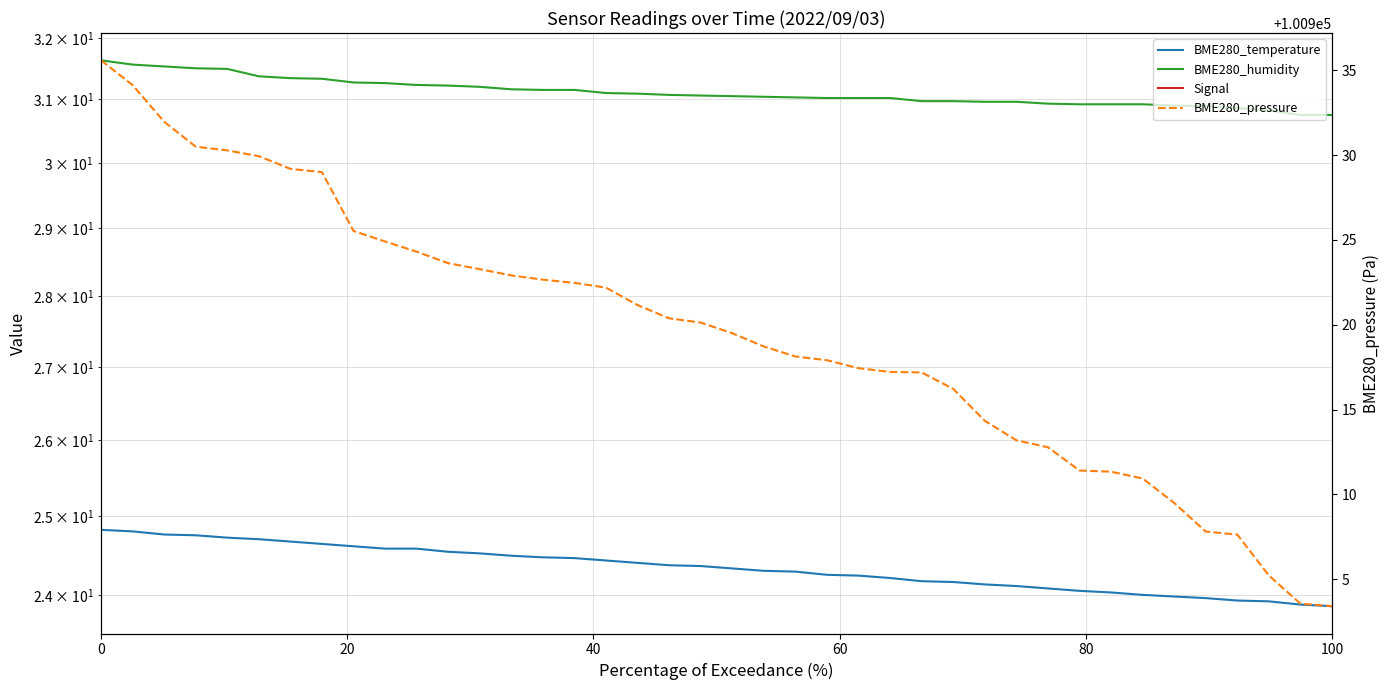

Reading left to right, transcribe all the data shown in this chart.

BME280_temperature: 24.8	24.8	24.8	24.8	24.7	24.7	24.7	24.6	24.6	24.6	24.6	24.5	24.5	24.5	24.5	24.5	24.4	24.4	24.4	24.4	24.3	24.3	24.3	24.2	24.2	24.2	24.2	24.2	24.1	24.1	24.1	24.1	24.0	24.0	24.0	24.0	23.9	23.9	23.9	23.9
BME280_humidity: 31.6	31.6	31.5	31.5	31.5	31.4	31.3	31.3	31.3	31.3	31.2	31.2	31.2	31.2	31.1	31.1	31.1	31.1	31.1	31.1	31.1	31.0	31.0	31.0	31.0	31.0	31.0	31.0	31.0	31.0	30.9	30.9	30.9	30.9	30.9	30.9	30.9	30.8	30.8	30.8
Signal: -76.0	-76.0	-76.0	-76.0	-77.0	-77.0	-77.0	-77.0	-77.0	-77.0	-77.0	-77.0	-77.0	-77.0	-77.0	-77.0	-77.0	-77.0	-77.0	-77.0	-77.0	-78.0	-78.0	-78.0	-78.0	-78.0	-78.0	-78.0	-78.0	-78.0	-78.0	-78.0	-78.0	-78.0	-78.0	-78.0	-78.0	-78.0	-78.0	-79.0
BME280_pressure: 100935.6	100934.1	100932.0	100930.5	100930.3	100929.9	100929.2	100929.0	100925.5	100924.9	100924.3	100923.6	100923.3	100922.9	100922.7	100922.5	100922.2	100921.2	100920.4	100920.1	100919.5	100918.7	100918.1	100917.9	100917.4	100917.2	100917.2	100916.2	100914.3	100913.2	100912.8	100911.4	100911.3	100910.9	100909.5	100907.8	100907.6	100905.2	100903.6	100903.4